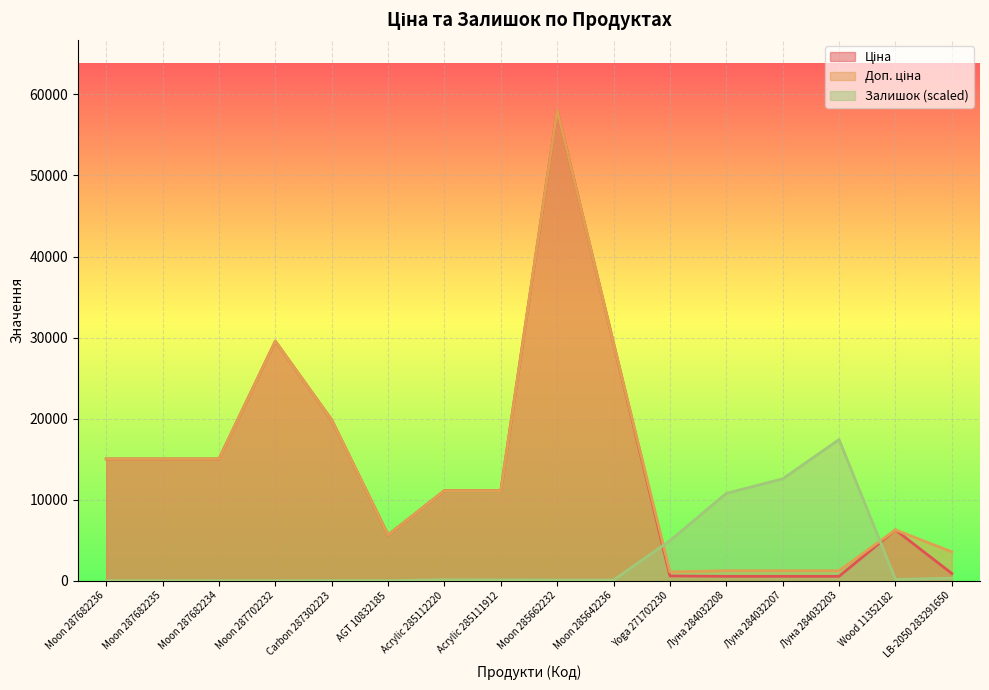

The value of Доп. ціна at Acrylic 285112220 is 4898.8. True or false?

False